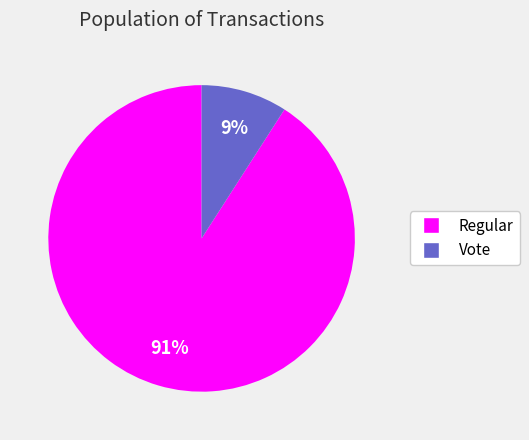

To the nearest percent, what is the average slice percentage?

50%